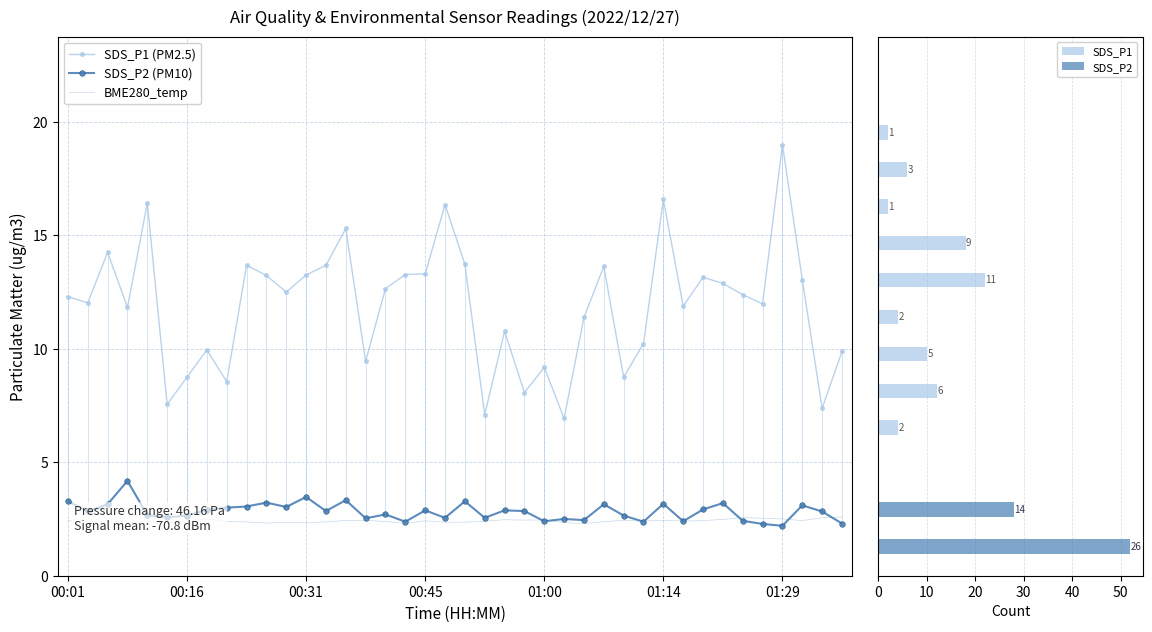

At 00:57, list the series in order from largest to smallest.

SDS_P1, SDS_P2, BME280_temperature